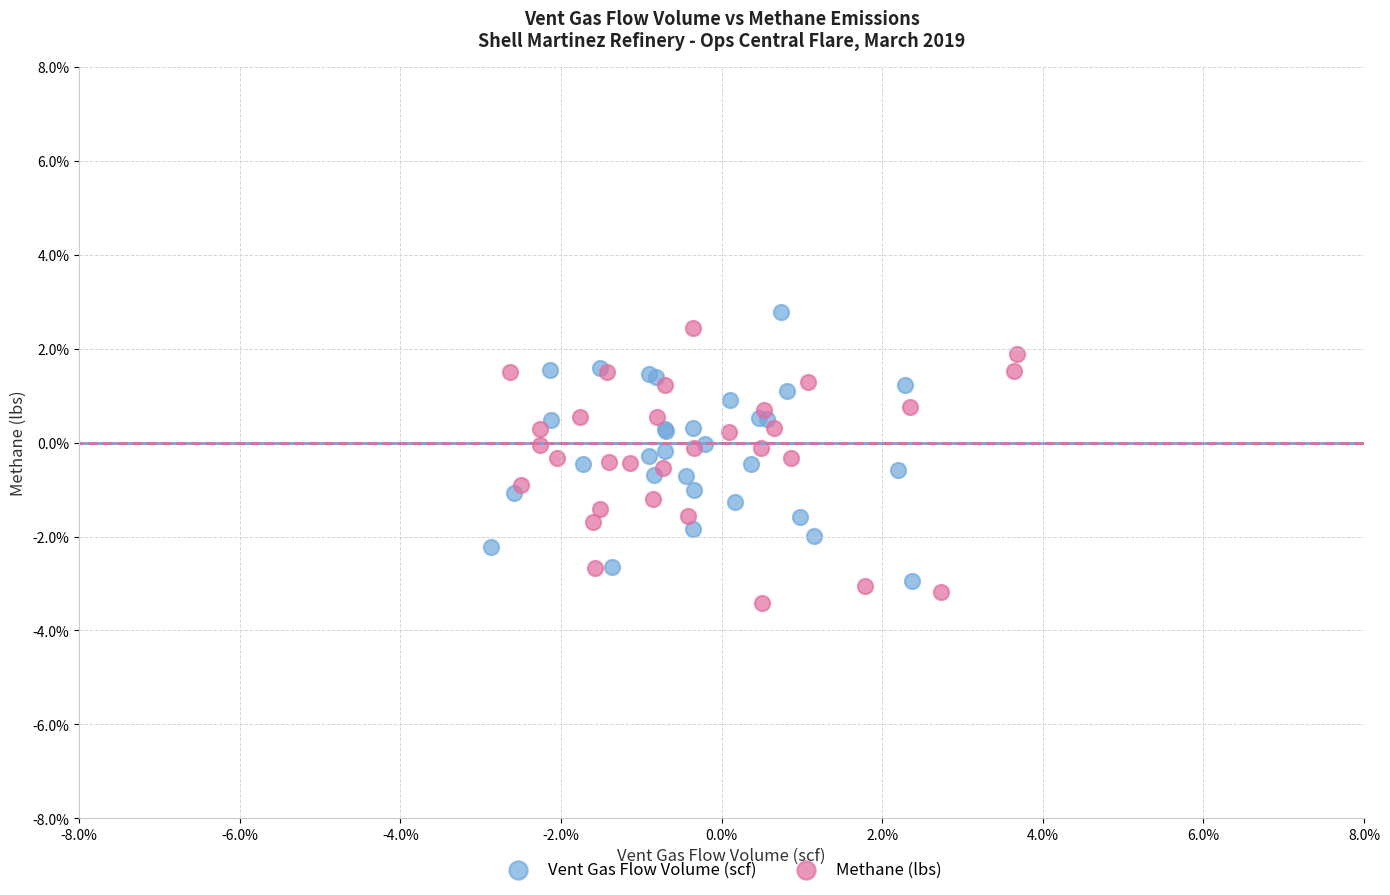

What are all the series names shown in the legend?

Vent Gas Flow Volume (scf), Methane (lbs)